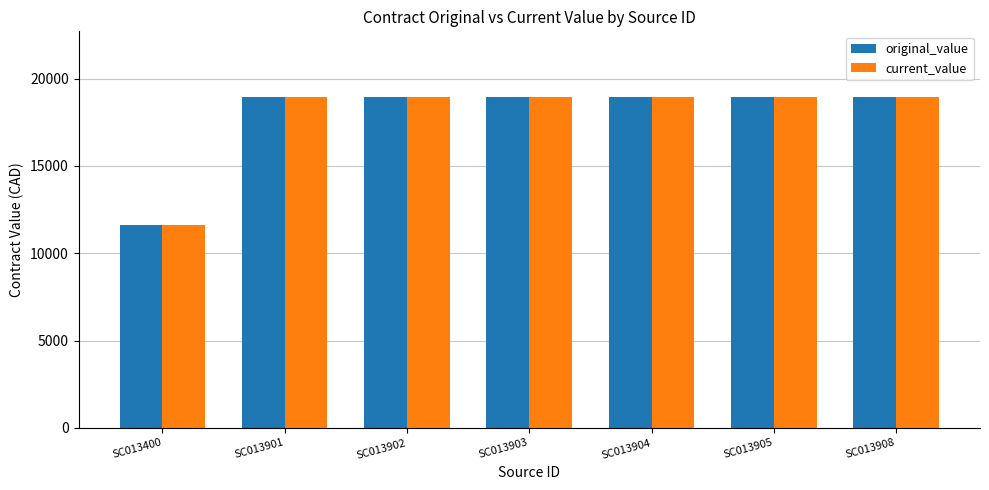

The original_value series shows 18920.0 at SC013902. True or false?

True